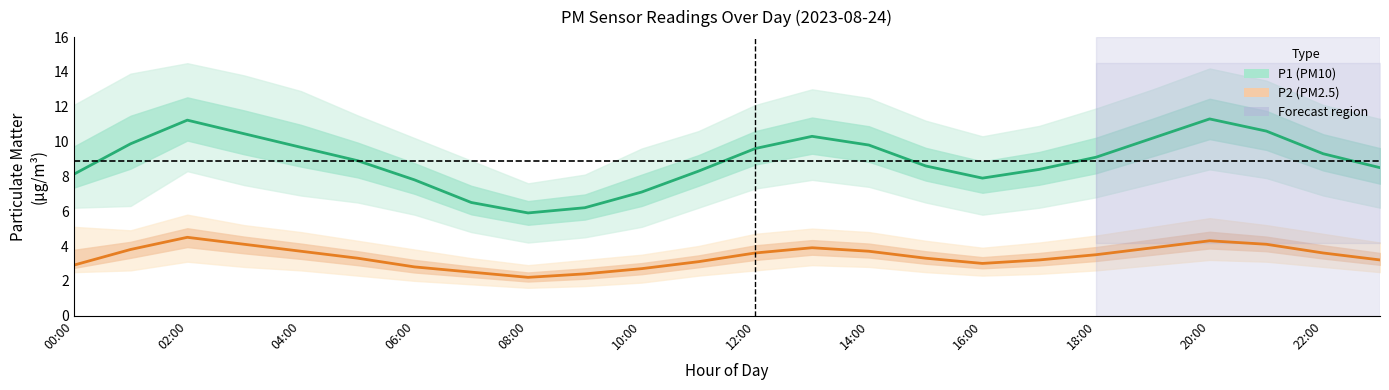

Which series has the widest spread of values?

P1 (PM10)